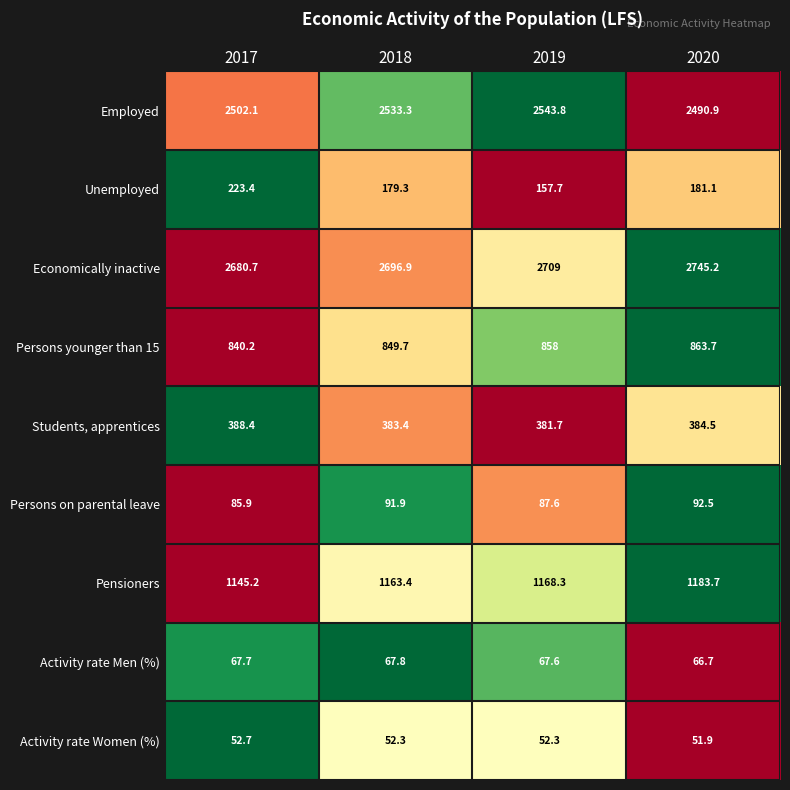

Is the value of Activity rate Men (%) at 2018 greater than the value of Employed at 2017?

No